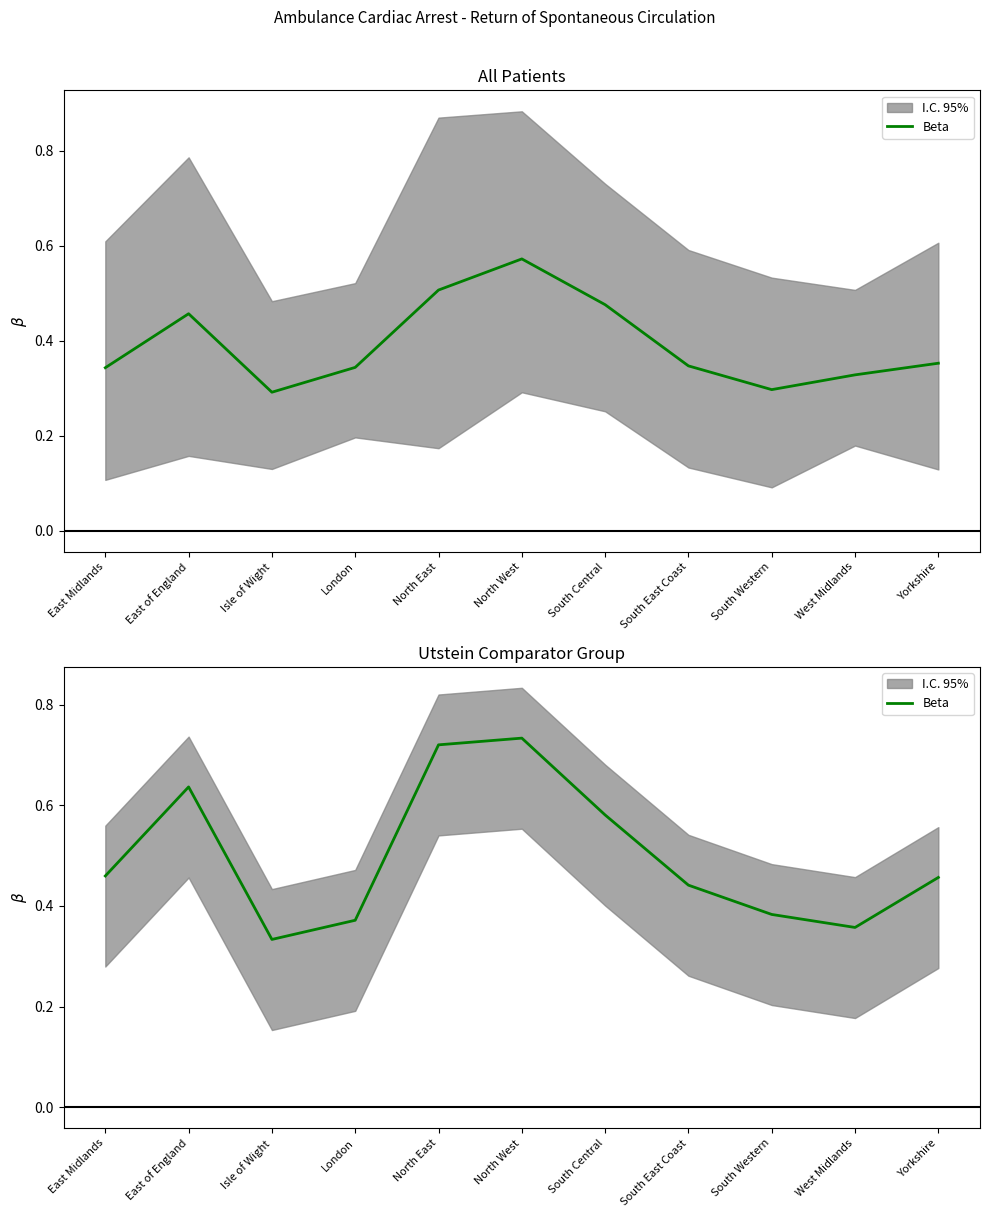

What is the difference between the values at East of England and North West?

0.1